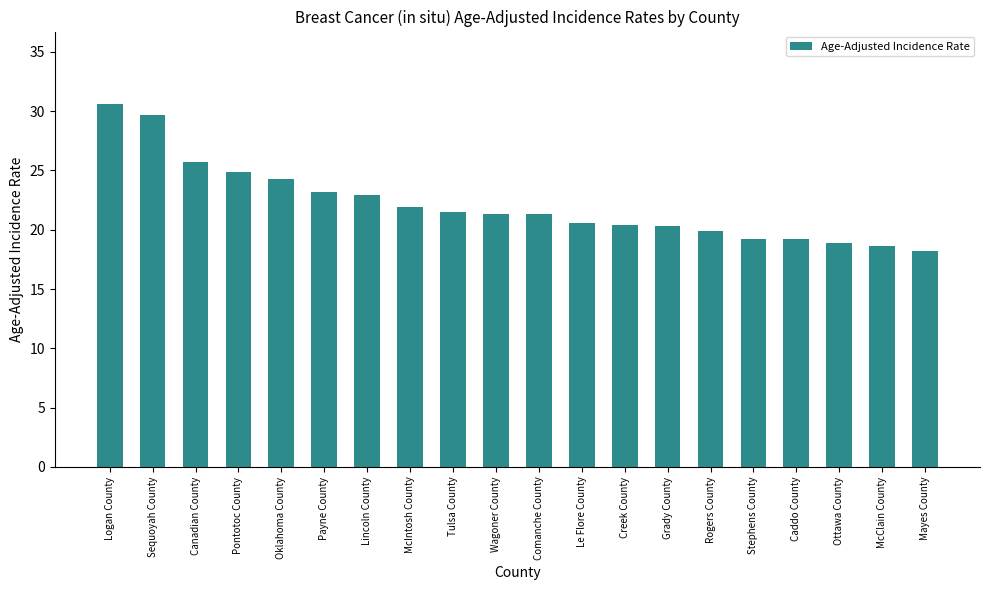

What is the minimum value shown in the chart?

18.2